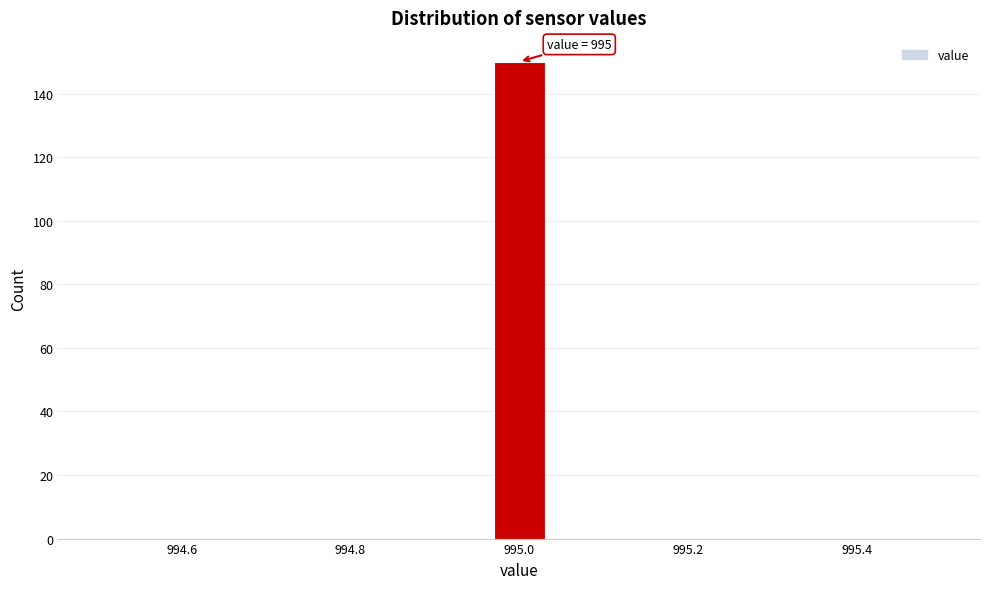

Read against the x-axis, roughly where is the centre of the tallest bar?

995.00